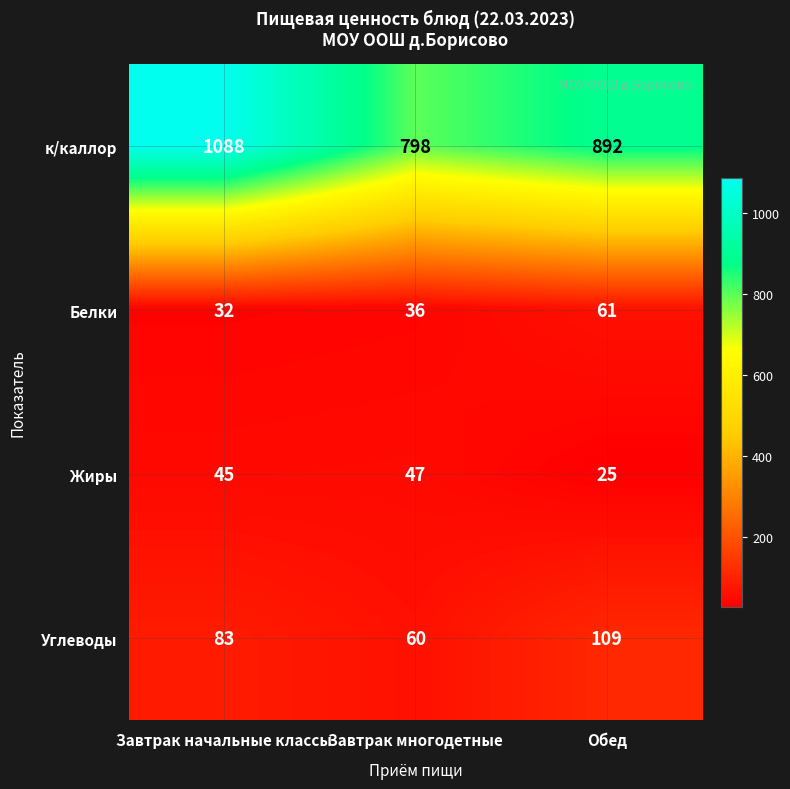

At which label does к/каллор first exceed 892?

Завтрак начальные классы